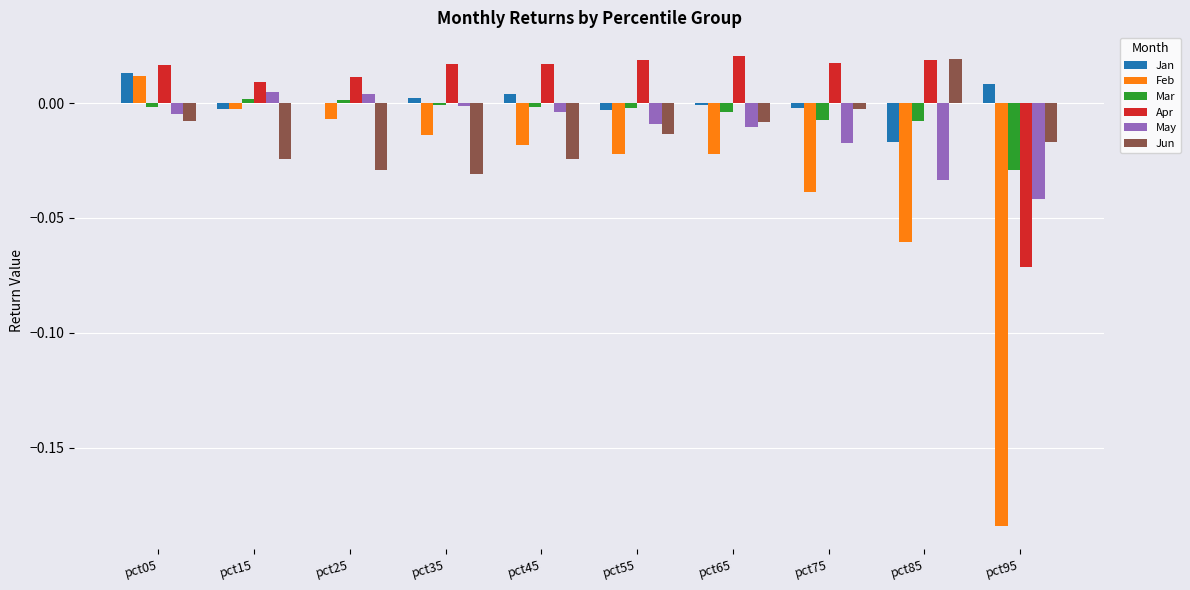

Is it true that Mar equals -0.0 at pct05?

True